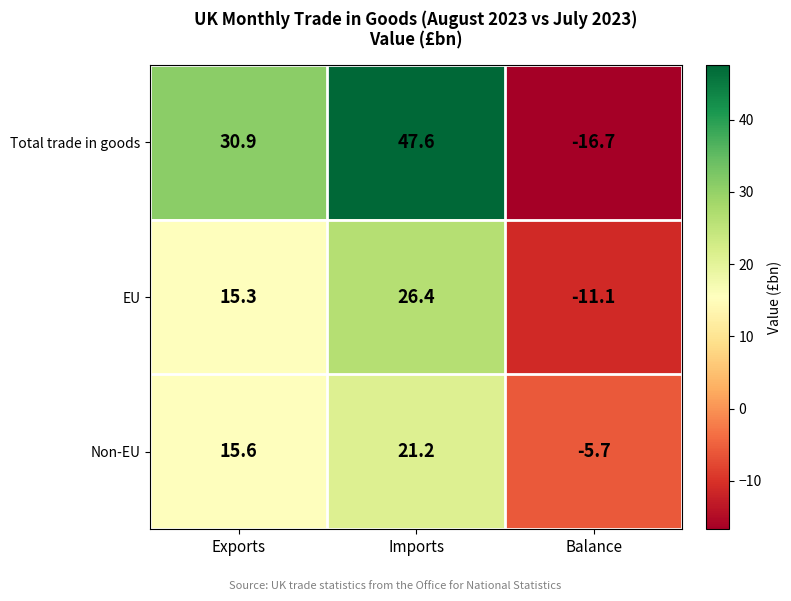

At Exports, list the series in order from smallest to largest.

EU, Non-EU, Total trade in goods